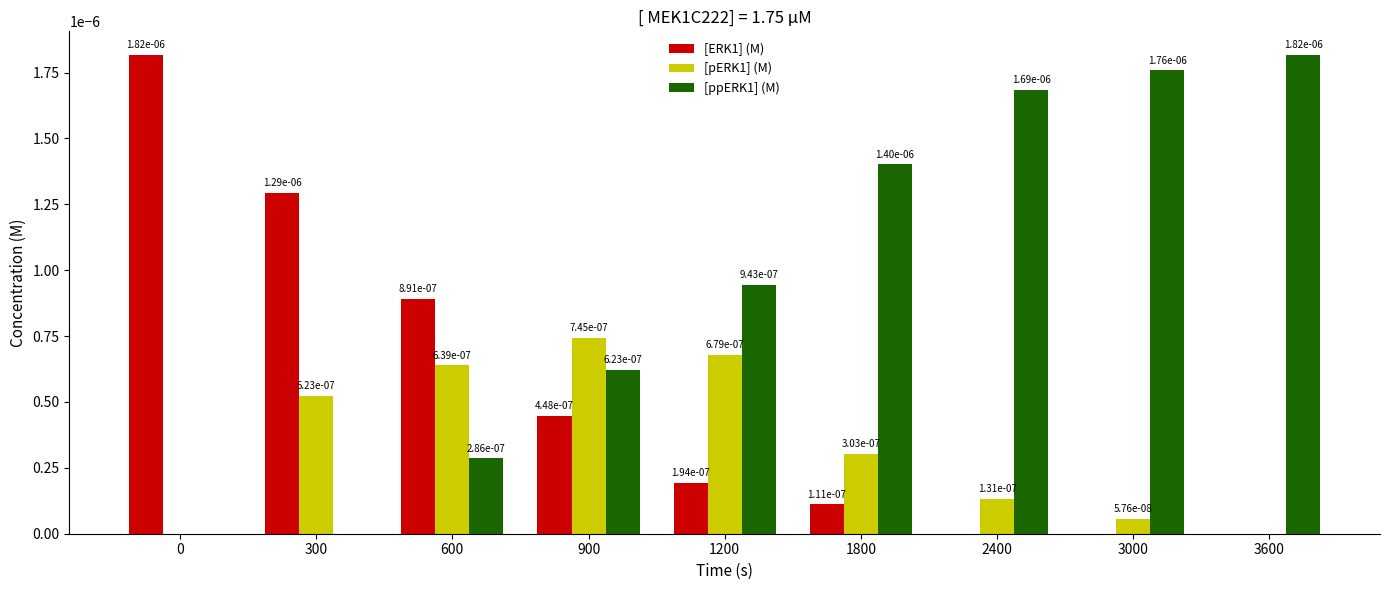

The [ppERK1] (M) series shows 0.0 at 600. True or false?

True